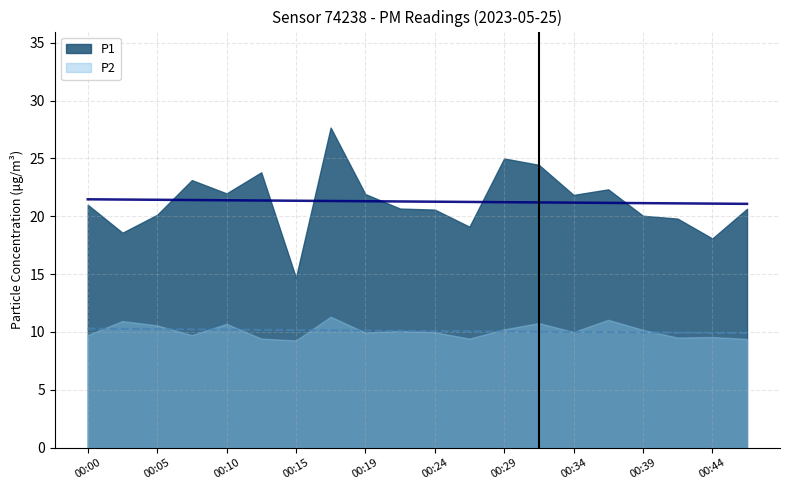

Where does the P2 series first go above 10?

00:02